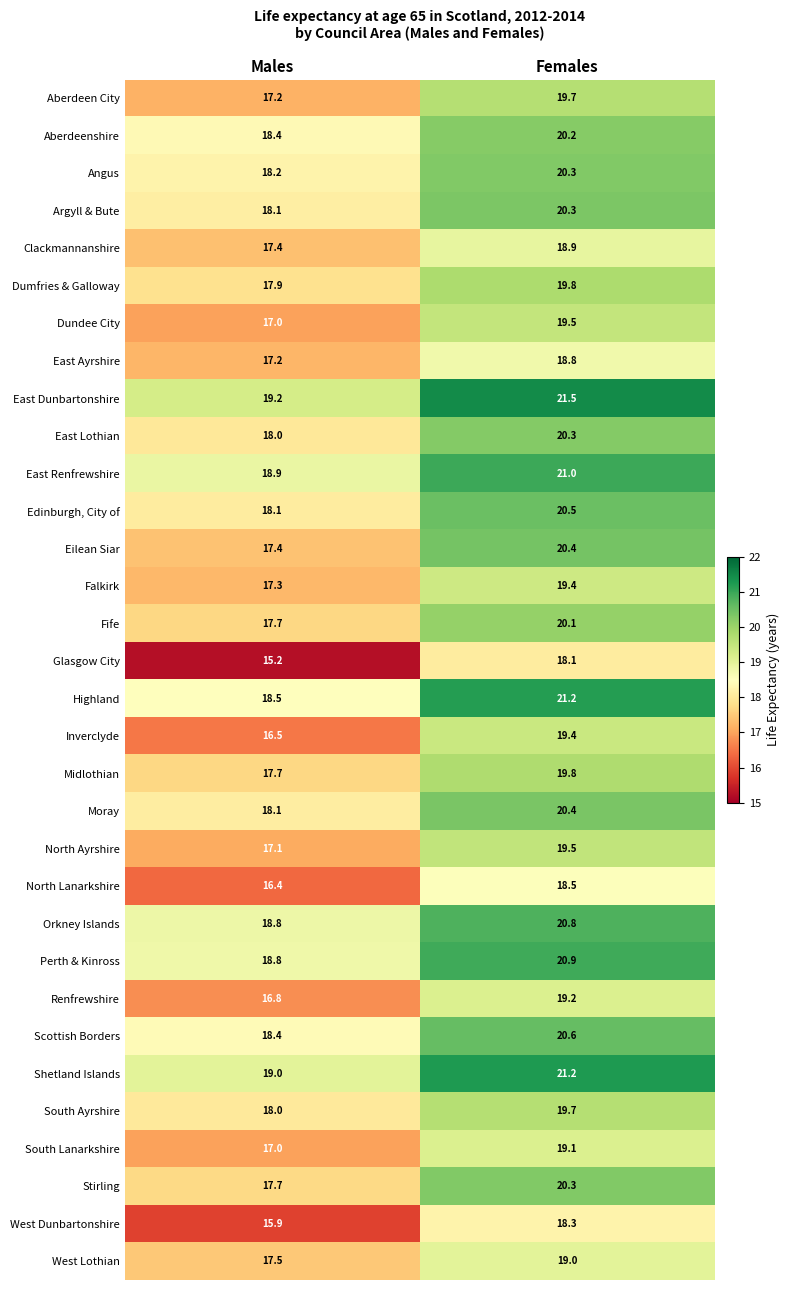

At which label does South Ayrshire reach its minimum?

Males